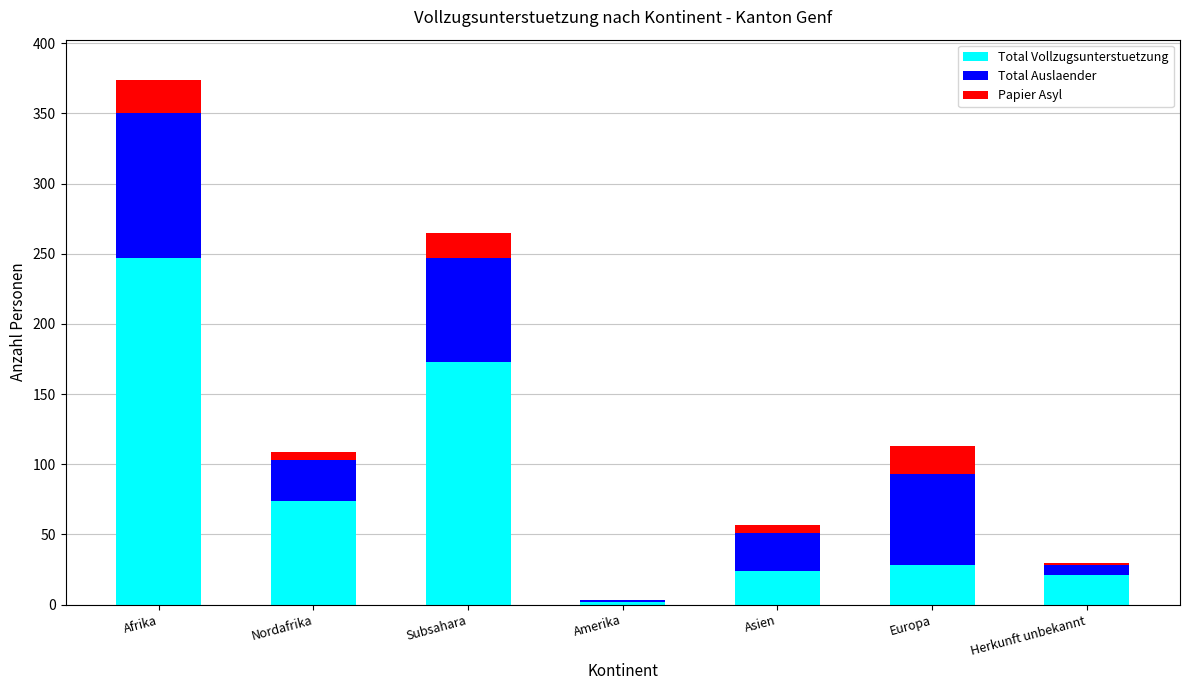

Reading left to right, list the values for the Total Vollzugsunterstuetzung series.

Afrika=247	Nordafrika=74	Subsahara=173	Amerika=2	Asien=24	Europa=28	Herkunft unbekannt=21